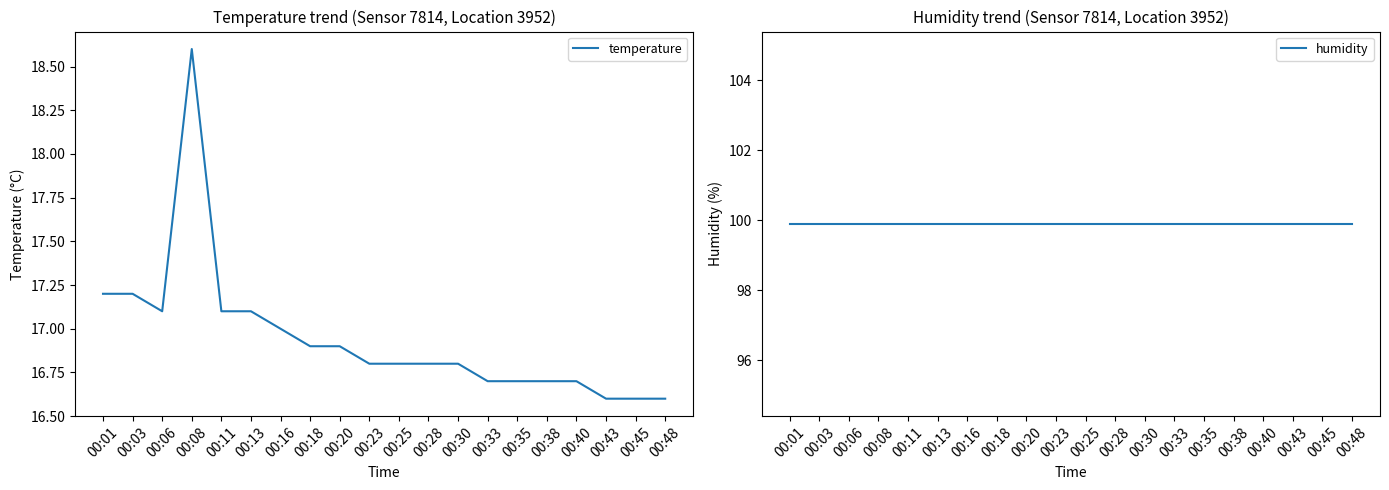

Reading left to right, transcribe all the data shown in this chart.

temperature: 00:01=17.2	00:03=17.2	00:06=17.1	00:08=18.6	00:11=17.1	00:13=17.1	00:16=17.0	00:18=16.9	00:20=16.9	00:23=16.8	00:25=16.8	00:28=16.8	00:30=16.8	00:33=16.7	00:35=16.7	00:38=16.7	00:40=16.7	00:43=16.6	00:45=16.6	00:48=16.6
humidity: 00:01=99.9	00:03=99.9	00:06=99.9	00:08=99.9	00:11=99.9	00:13=99.9	00:16=99.9	00:18=99.9	00:20=99.9	00:23=99.9	00:25=99.9	00:28=99.9	00:30=99.9	00:33=99.9	00:35=99.9	00:38=99.9	00:40=99.9	00:43=99.9	00:45=99.9	00:48=99.9